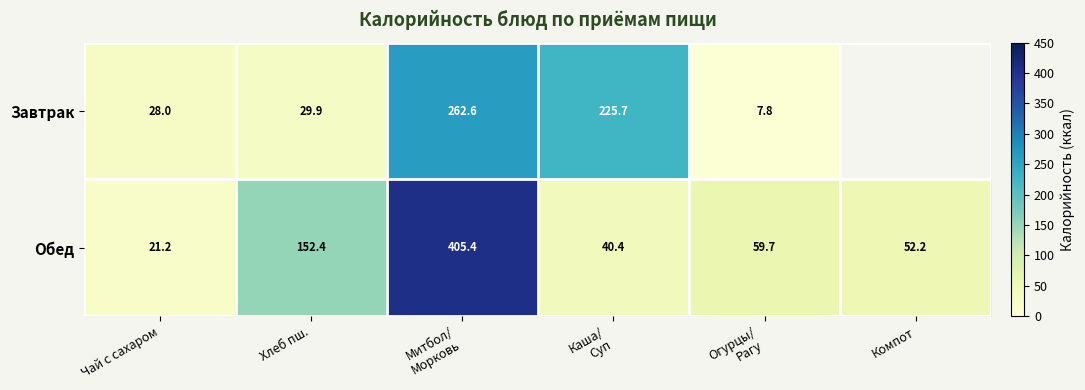

Where is Обед nearest to the value 213?

Хлеб пш.